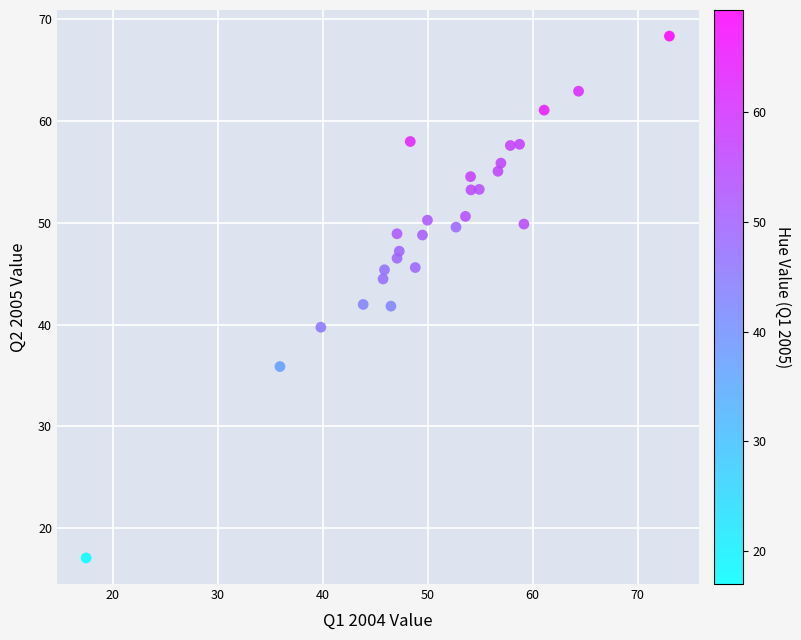

What is the range of X values (max minus min)?

55.6